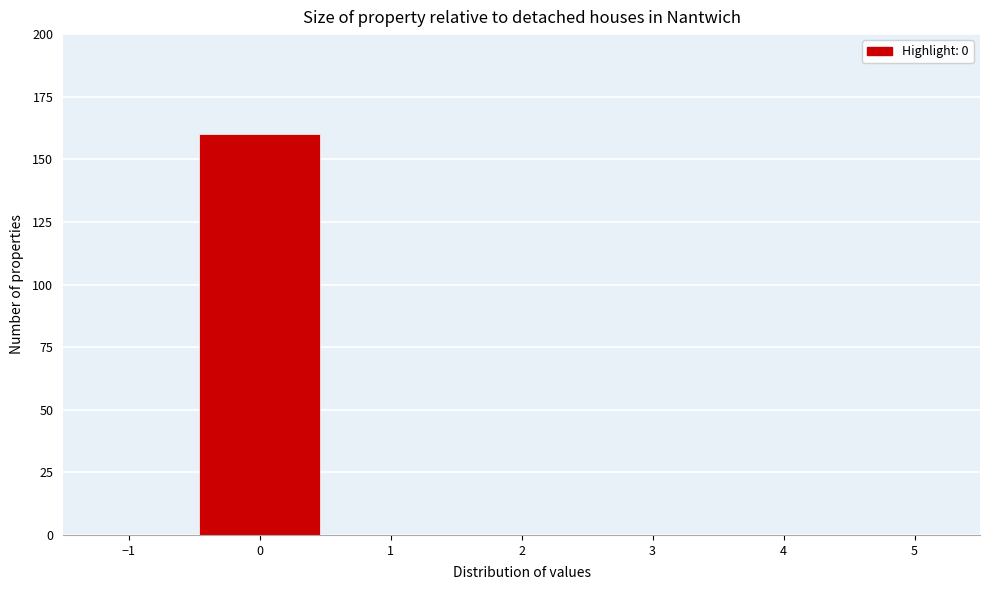

What is the height of the bar covering -0.5 to 0.5 on the x-axis? The values are not printed on the chart, so give them approximately, as read against the axis.

160